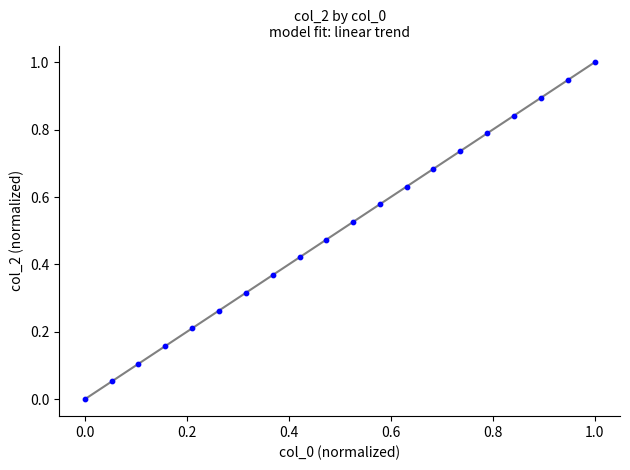

What is the range of X values (max minus min)?

1.0